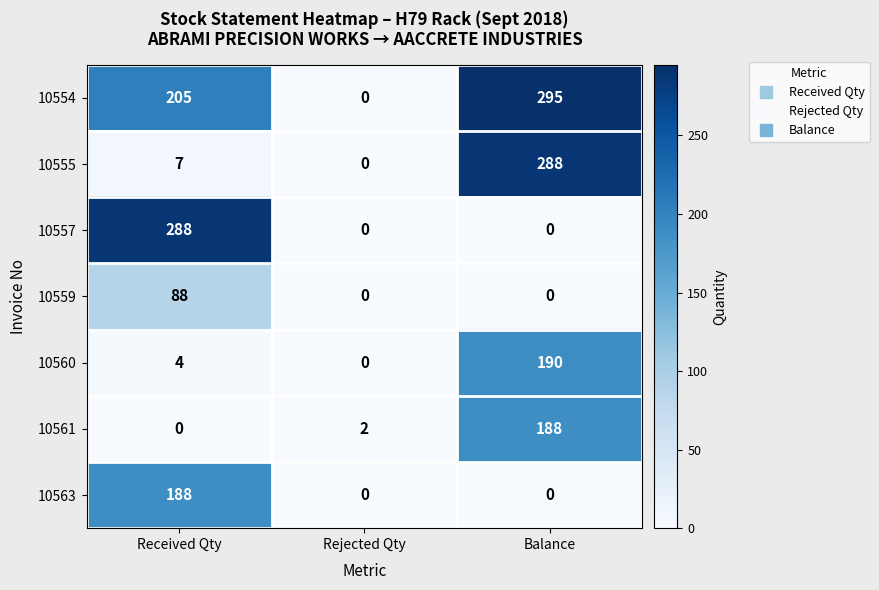

How many 10563 values are between 0 and 188?

3